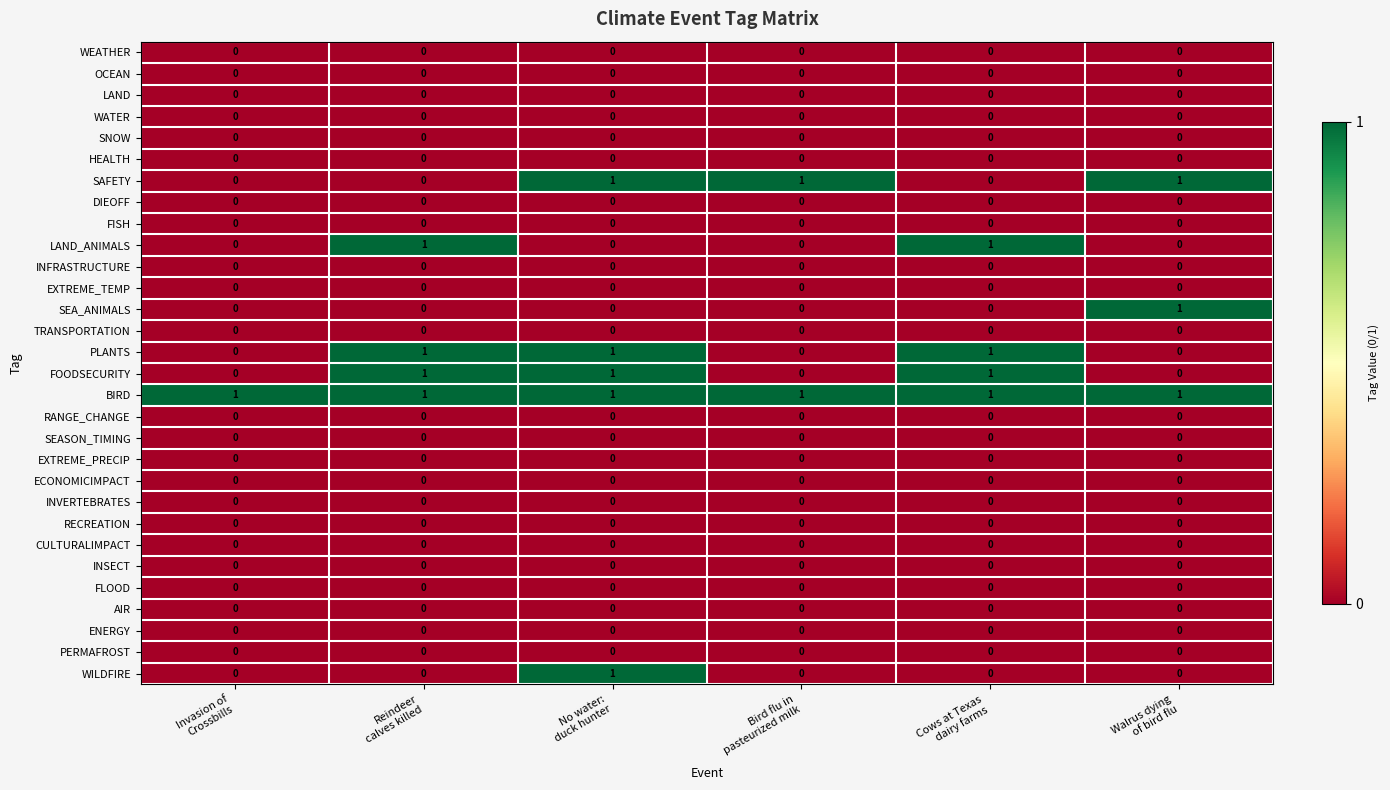

At how many categories does at least one series exceed 0?

6